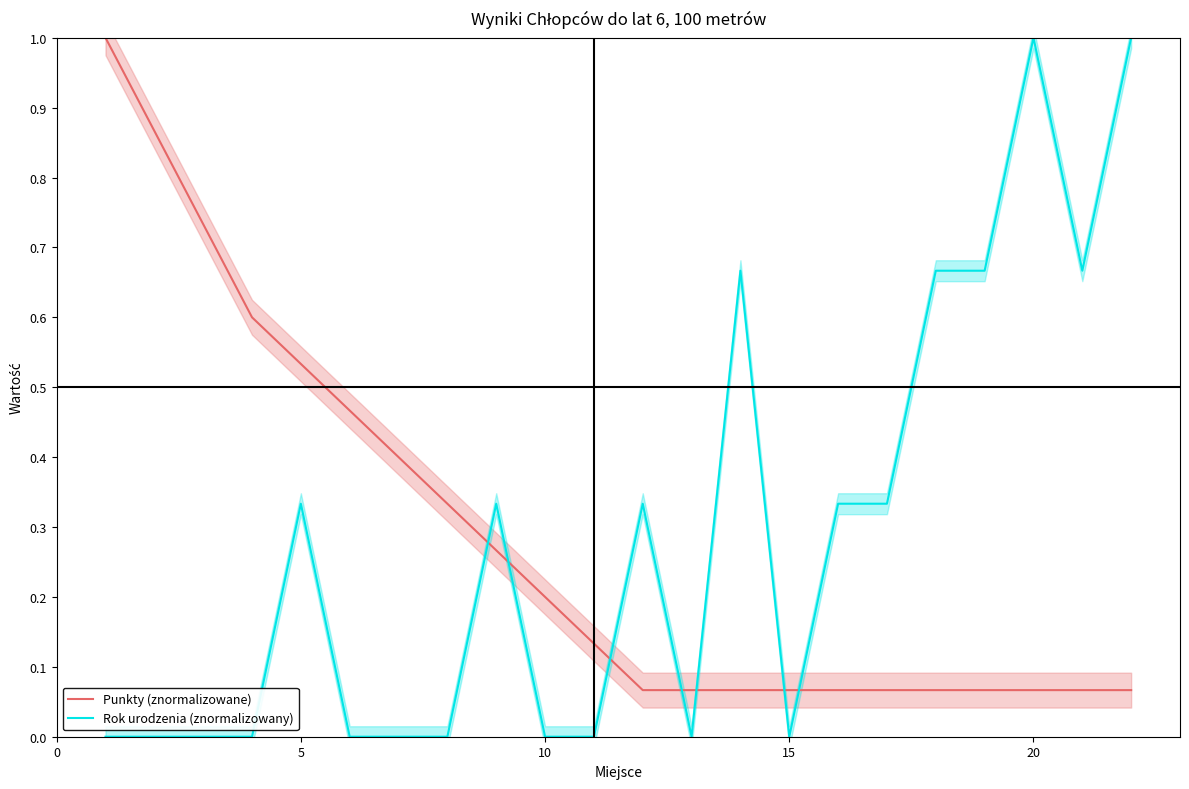

True or false: Punkty (znormalizowane) has more than 0 points higher than both neighbors.

False